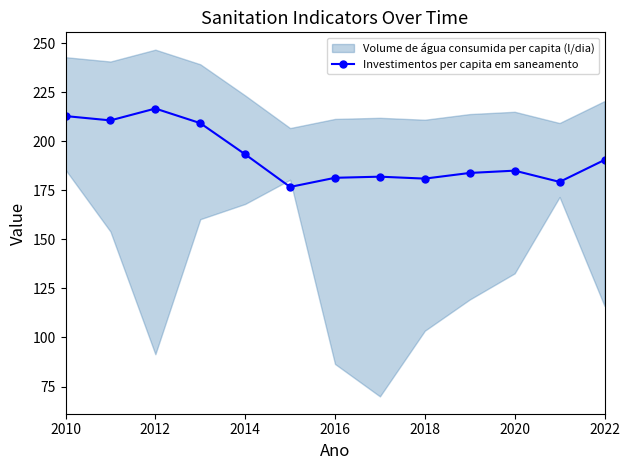

Where is Investimentos per capita em saneamento nearest to the value 196?

2014